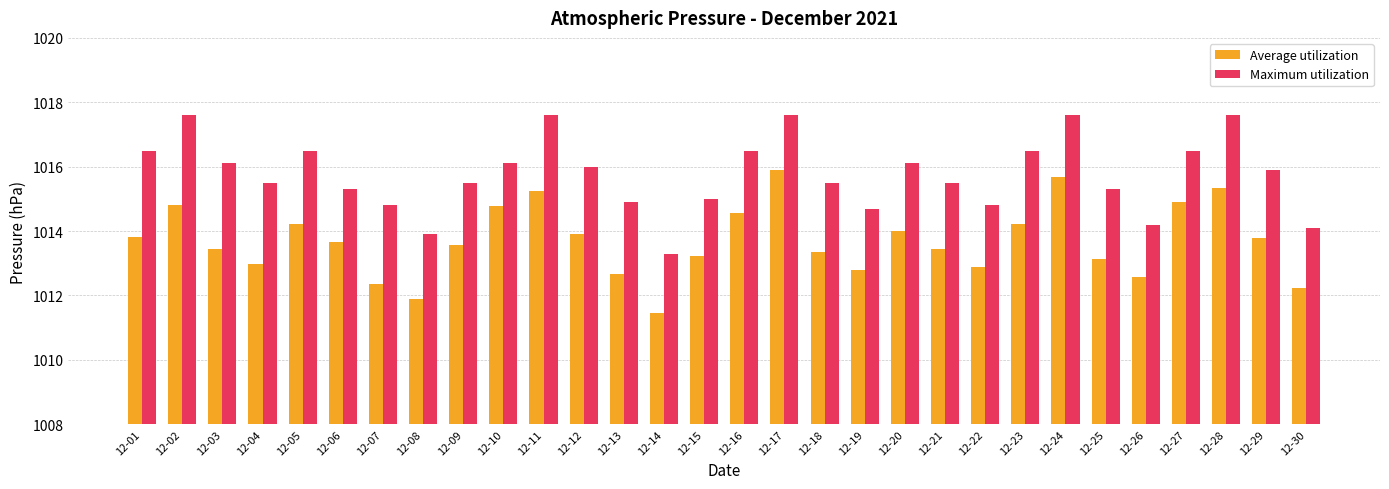

Reading left to right, extract all data points from this chart.

Average utilization: 12-01=1013.8	12-02=1014.8	12-03=1013.5	12-04=1013.0	12-05=1014.2	12-06=1013.7	12-07=1012.3	12-08=1011.9	12-09=1013.6	12-10=1014.8	12-11=1015.2	12-12=1013.9	12-13=1012.7	12-14=1011.5	12-15=1013.2	12-16=1014.6	12-17=1015.9	12-18=1013.3	12-19=1012.8	12-20=1014.0	12-21=1013.5	12-22=1012.9	12-23=1014.2	12-24=1015.7	12-25=1013.1	12-26=1012.6	12-27=1014.9	12-28=1015.3	12-29=1013.8	12-30=1012.2
Maximum utilization: 12-01=1016.5	12-02=1017.6	12-03=1016.1	12-04=1015.5	12-05=1016.5	12-06=1015.3	12-07=1014.8	12-08=1013.9	12-09=1015.5	12-10=1016.1	12-11=1017.6	12-12=1016.0	12-13=1014.9	12-14=1013.3	12-15=1015.0	12-16=1016.5	12-17=1017.6	12-18=1015.5	12-19=1014.7	12-20=1016.1	12-21=1015.5	12-22=1014.8	12-23=1016.5	12-24=1017.6	12-25=1015.3	12-26=1014.2	12-27=1016.5	12-28=1017.6	12-29=1015.9	12-30=1014.1